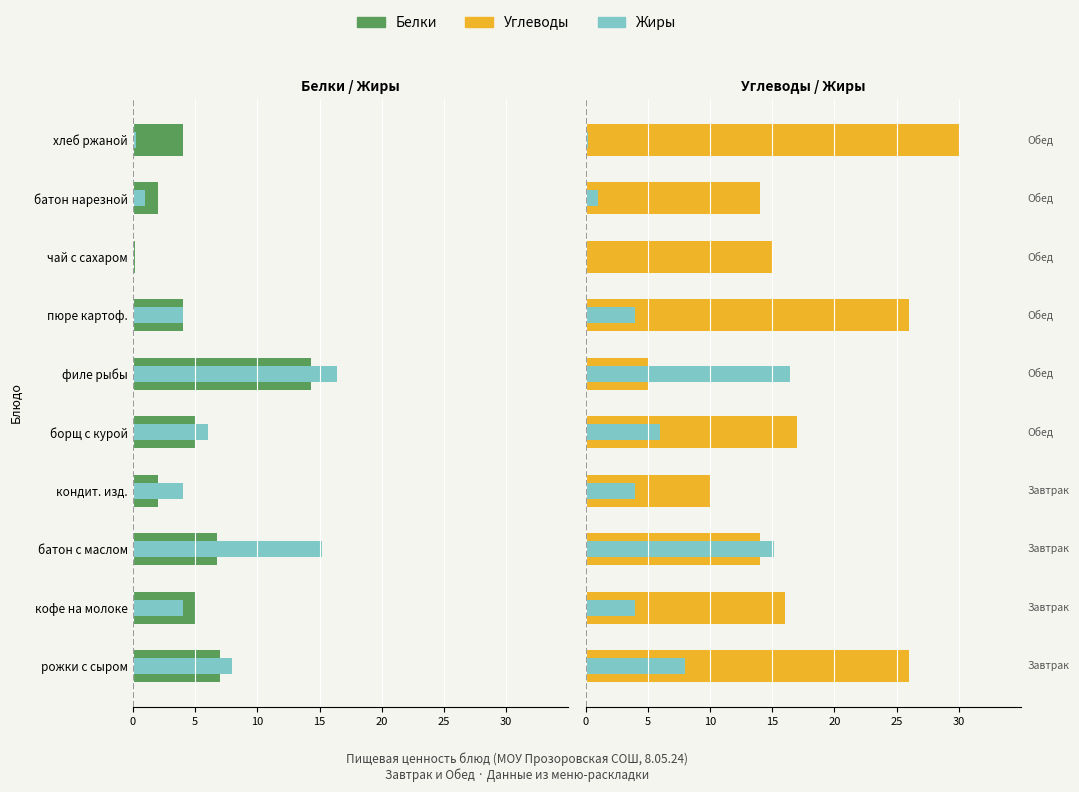

How many bars are there in total?

40